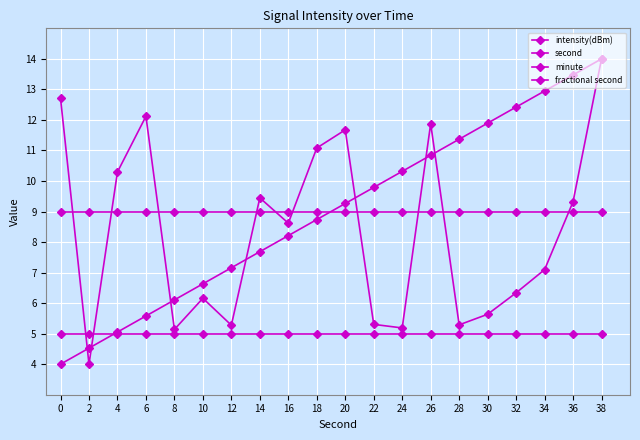

How many data points in second are less than 9?

10